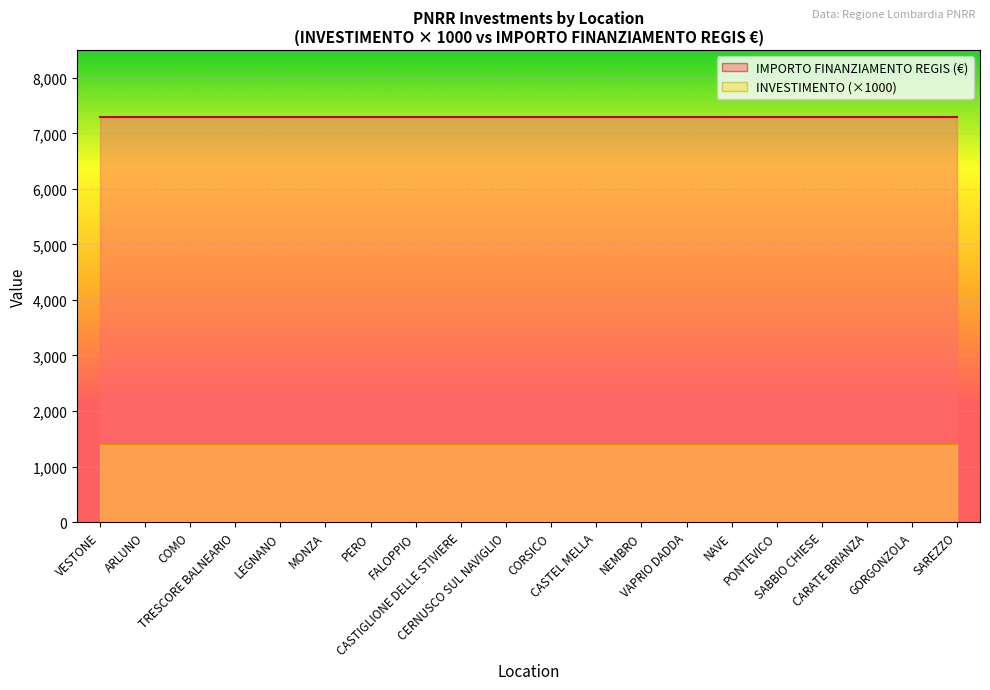

Read the INVESTIMENTO value at CASTEL MELLA.

1.4